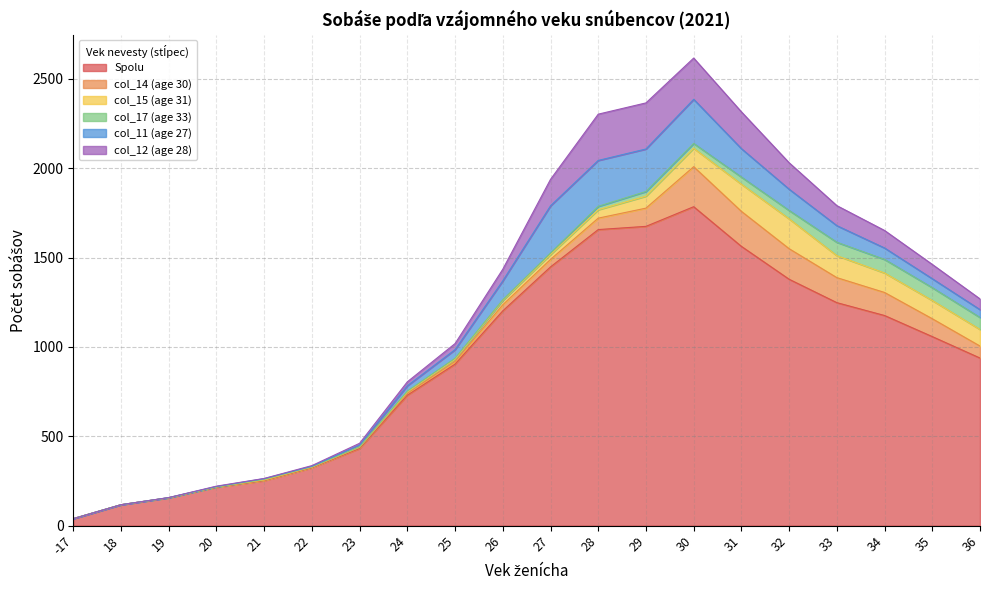

The Spolu series shows 124 at 22. True or false?

False